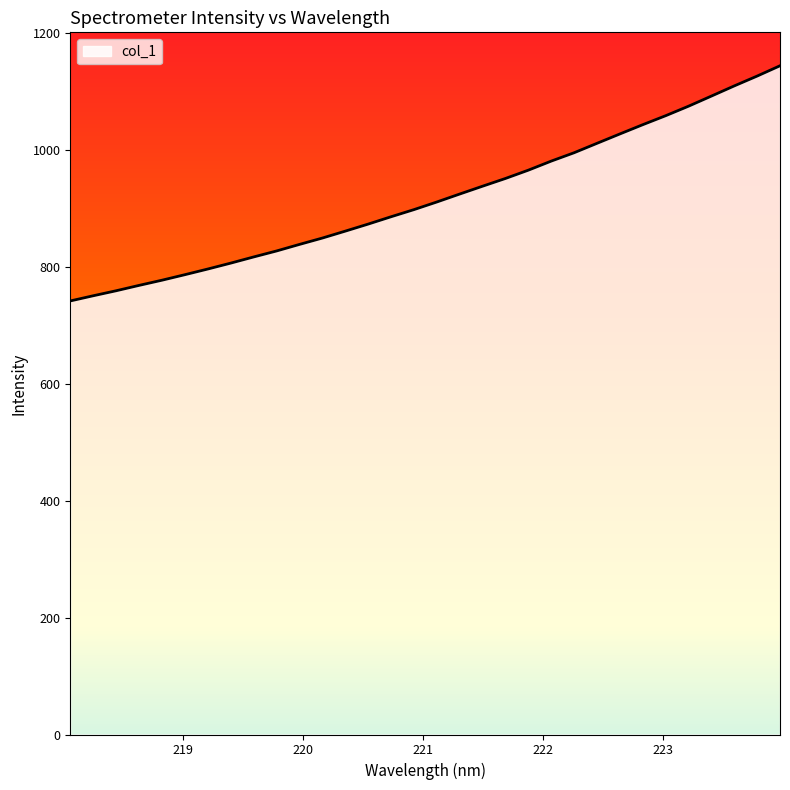

What is the greatest value displayed?

1144.7